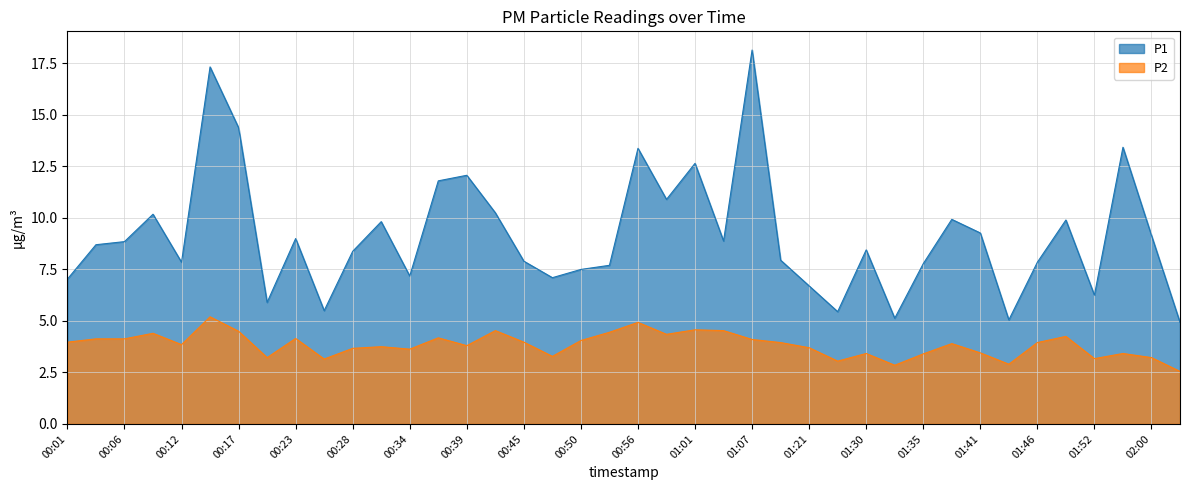

Is the value of P1 at 00:56 greater than the value of P2 at 01:55?

Yes